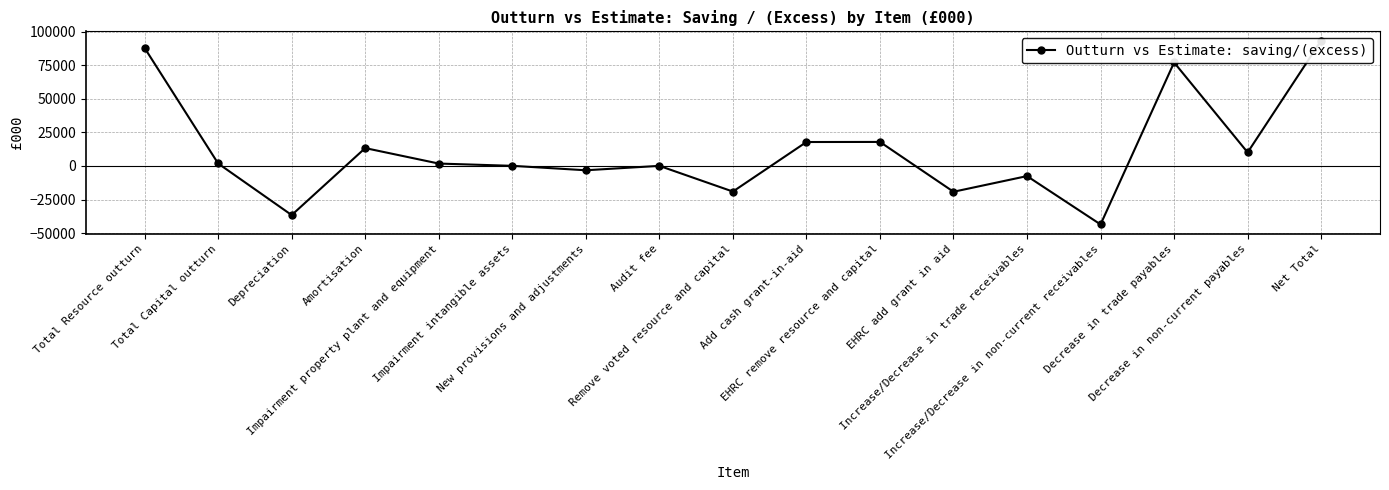

Reading left to right, what are all the values shown in this chart?

Total Resource outturn=87835	Total Capital outturn=1822	Depreciation=-36581	Amortisation=13288	Impairment property plant and equipment=1775	Impairment intangible assets=85	New provisions and adjustments=-3220	Audit fee=57	Remove voted resource and capital=-19076	Add cash grant-in-aid=17808	EHRC remove resource and capital=17873	EHRC add grant in aid=-19225	Increase/Decrease in trade receivables=-7557	Increase/Decrease in non-current receivables=-43558	Decrease in trade payables=77034	Decrease in non-current payables=10058	Net Total=93370